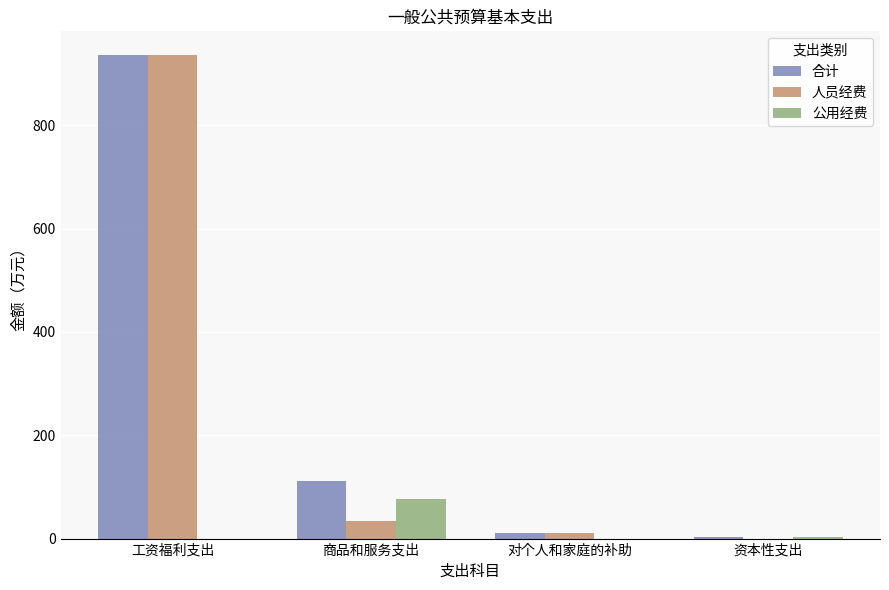

What is the maximum value for 合计?

935.3